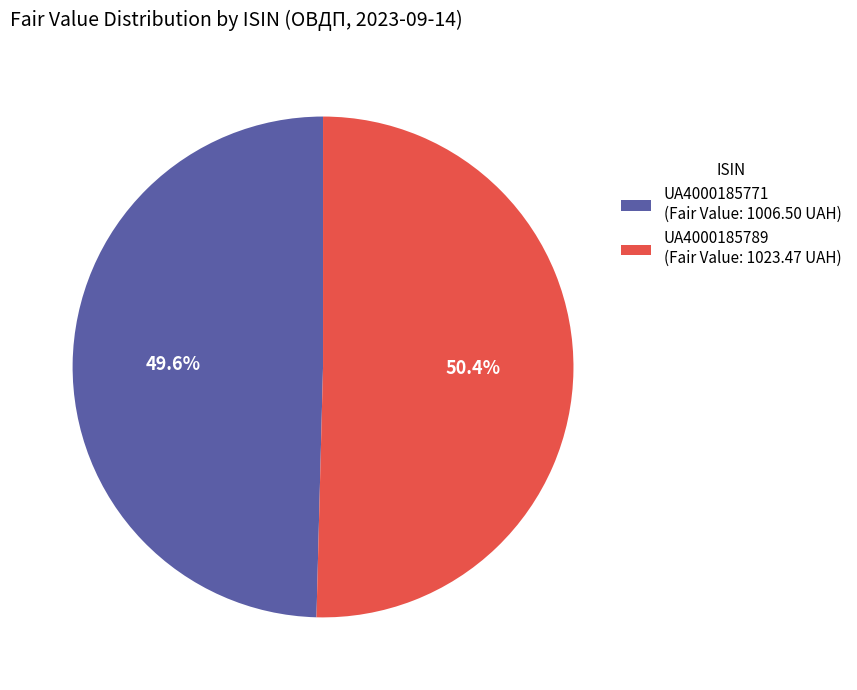

To the nearest percent, what percentage of the pie is UA4000185771?

50%